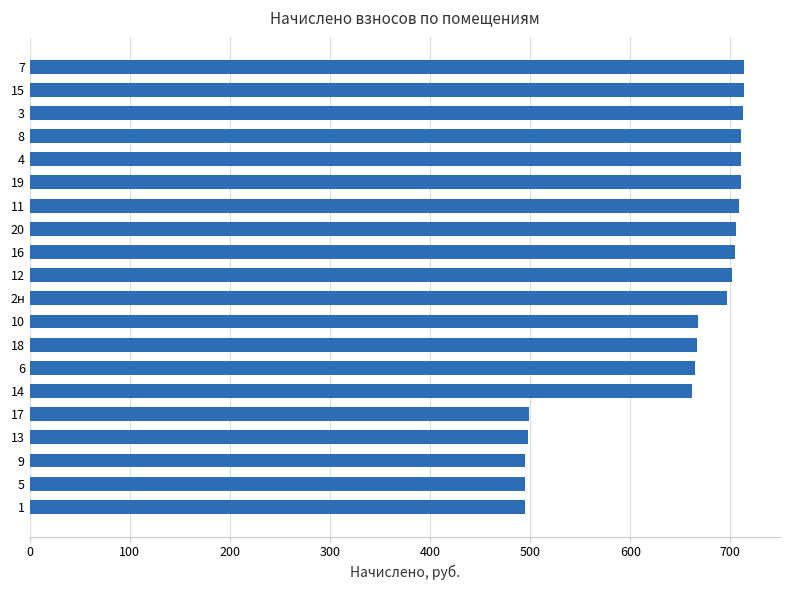

Does the chart contain stacked bars?

No